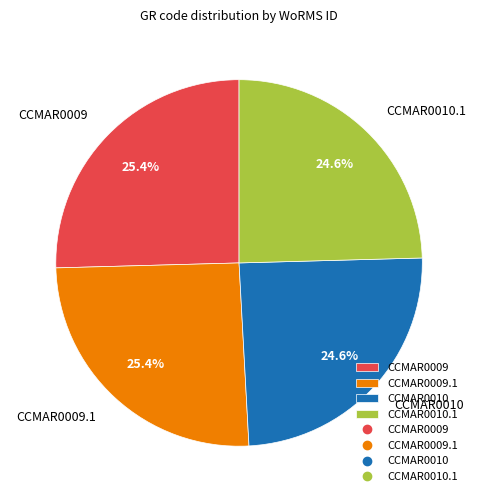

Which has a higher value, CCMAR0010 or CCMAR0009?

CCMAR0009